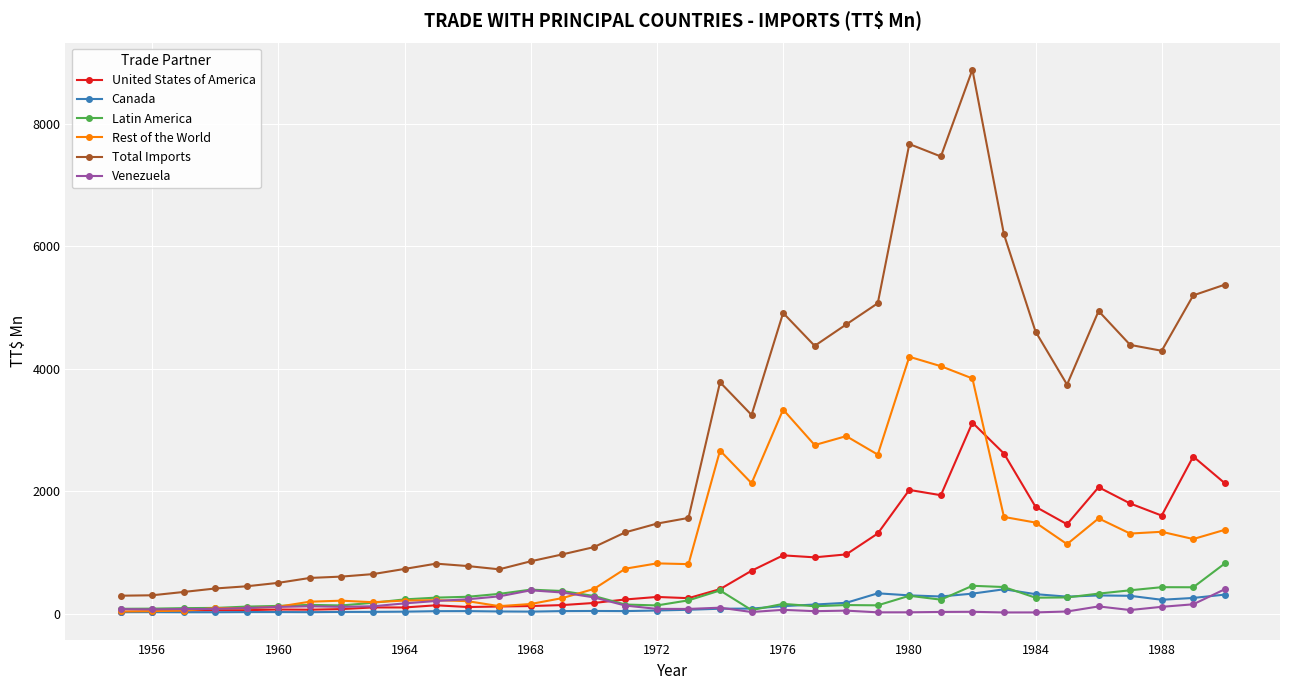

What is the difference between the second highest and second lowest values in the Total Imports series?

7363.4